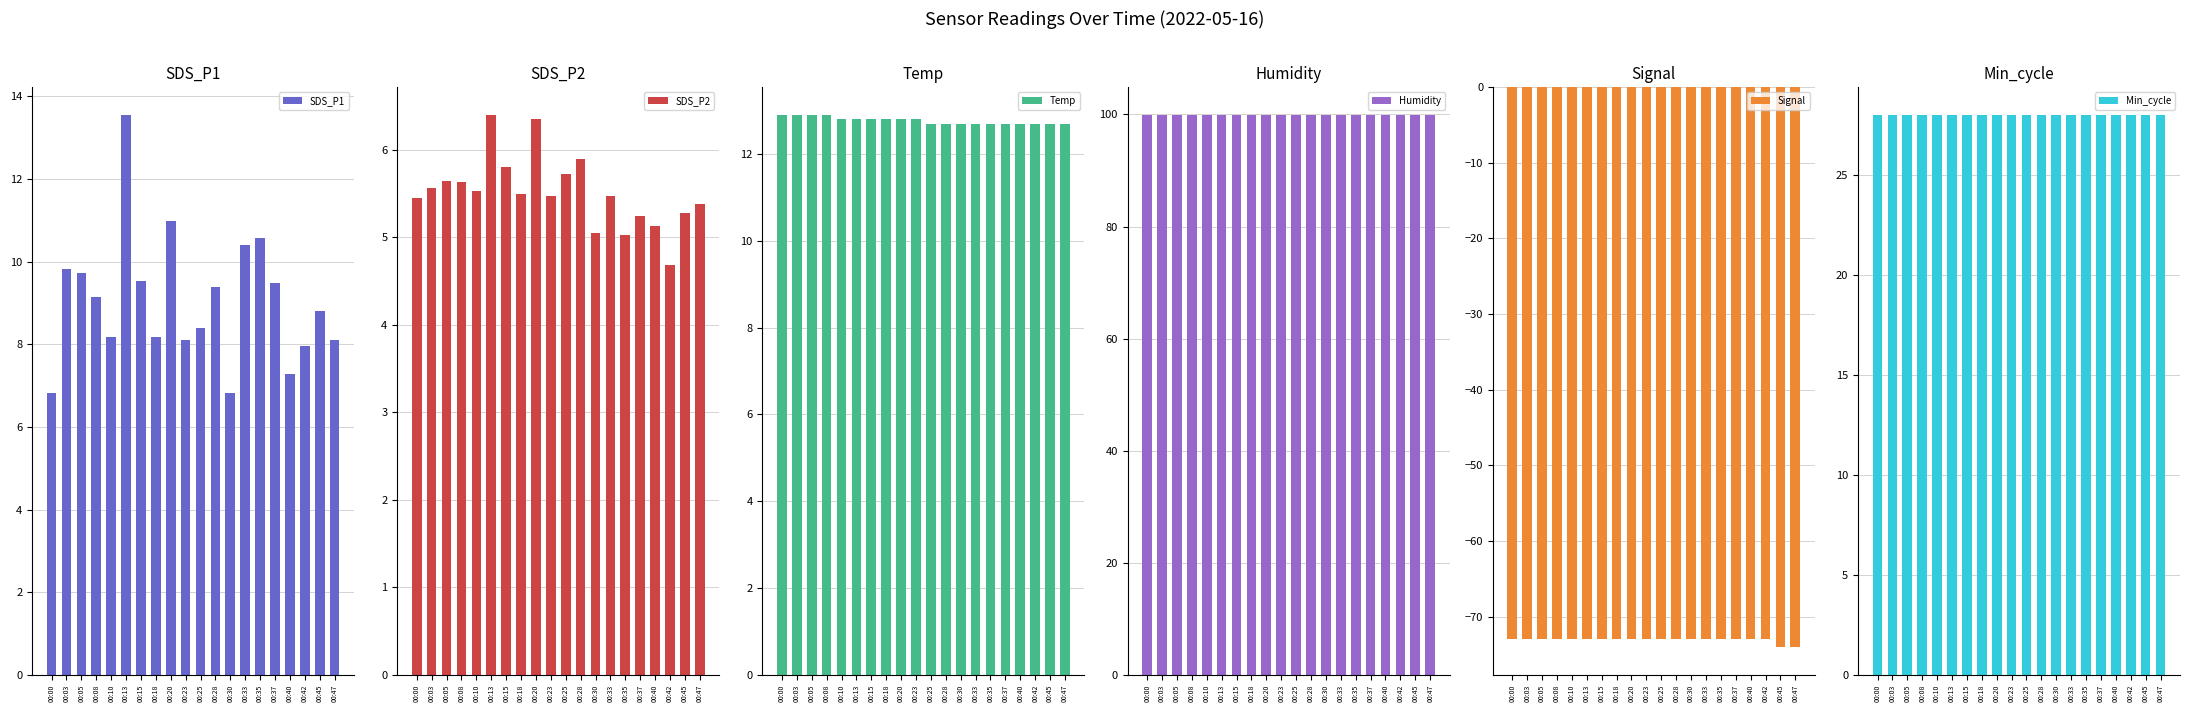

What is the smallest value displayed?

-74.0